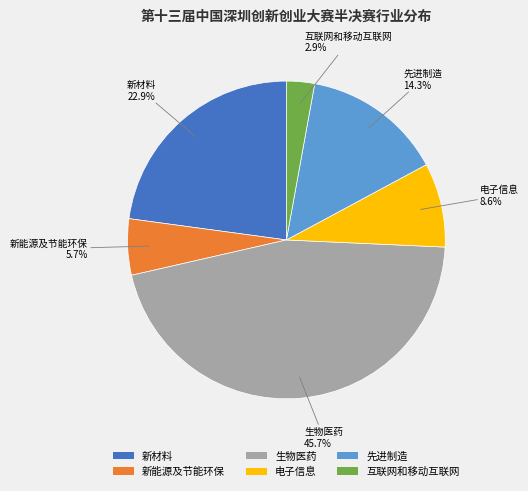

To the nearest percent, what is the difference between the 先进制造 and 新材料 slice percentages?

9%